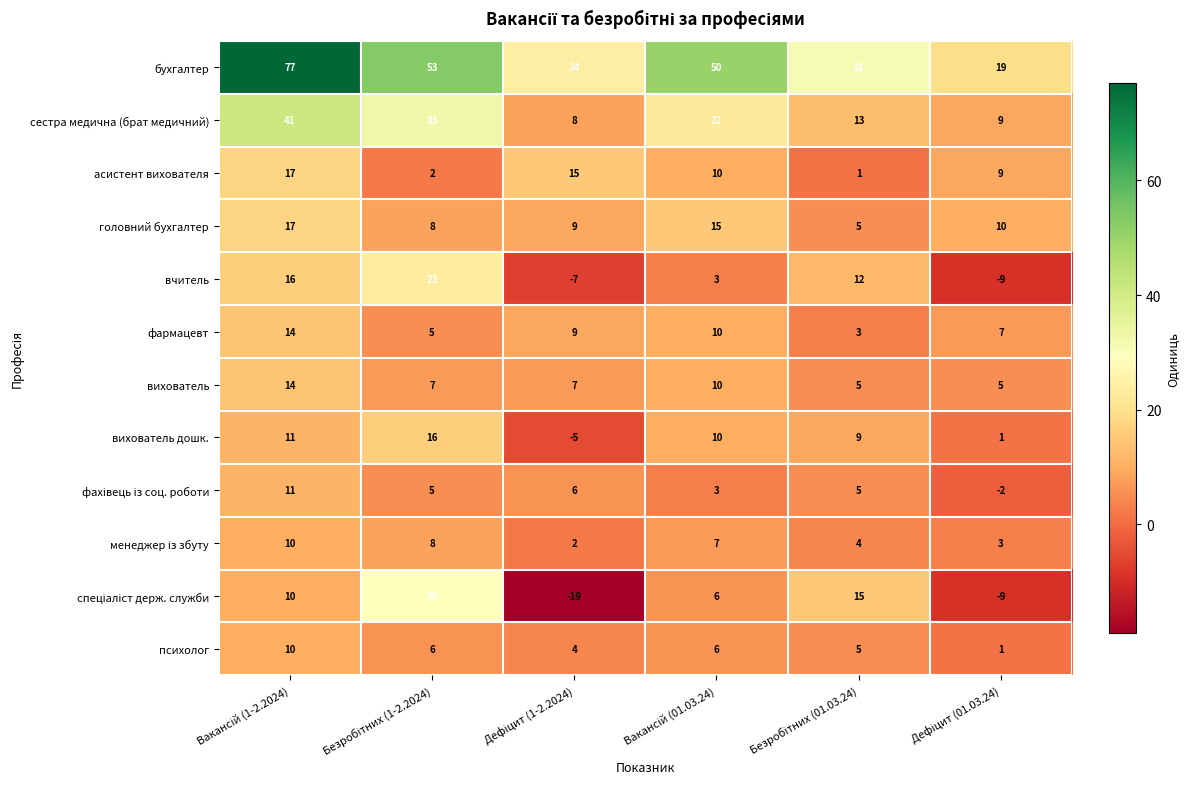

Which series has the largest total across all categories?

бухгалтер